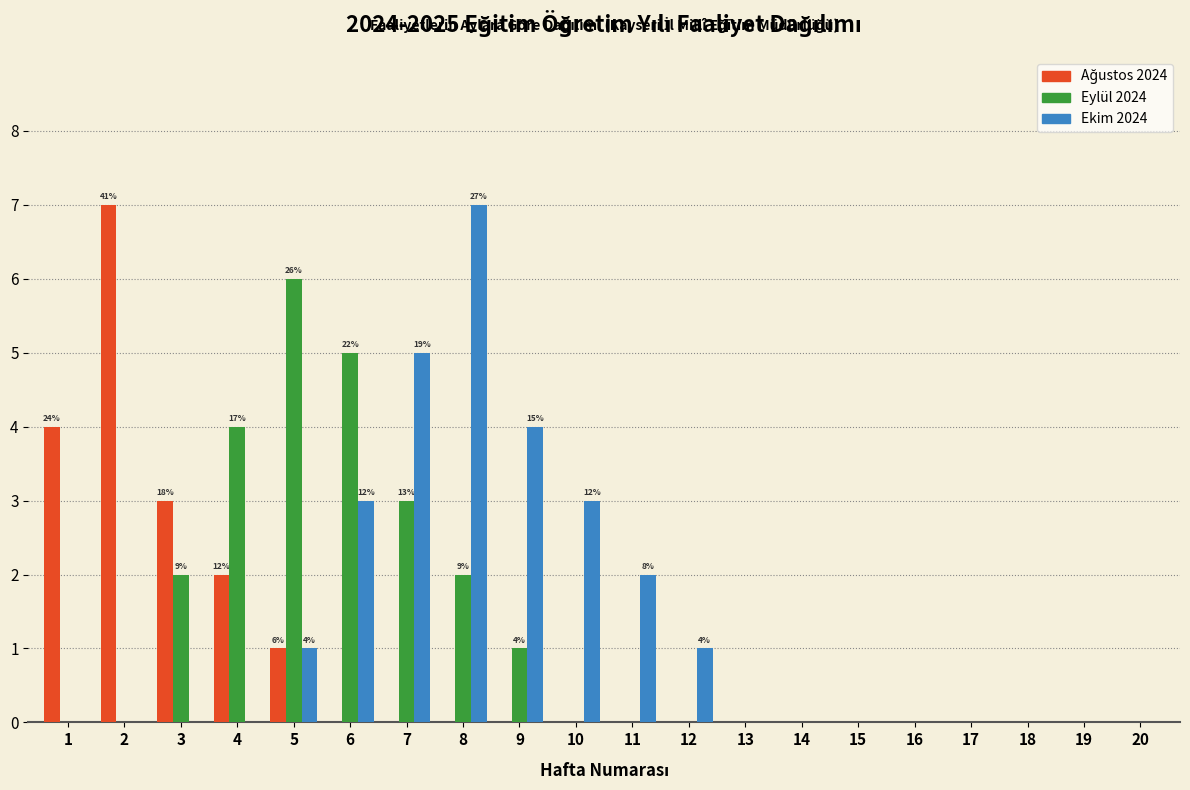

The Eylül 2024 series shows -4 at 17. True or false?

False